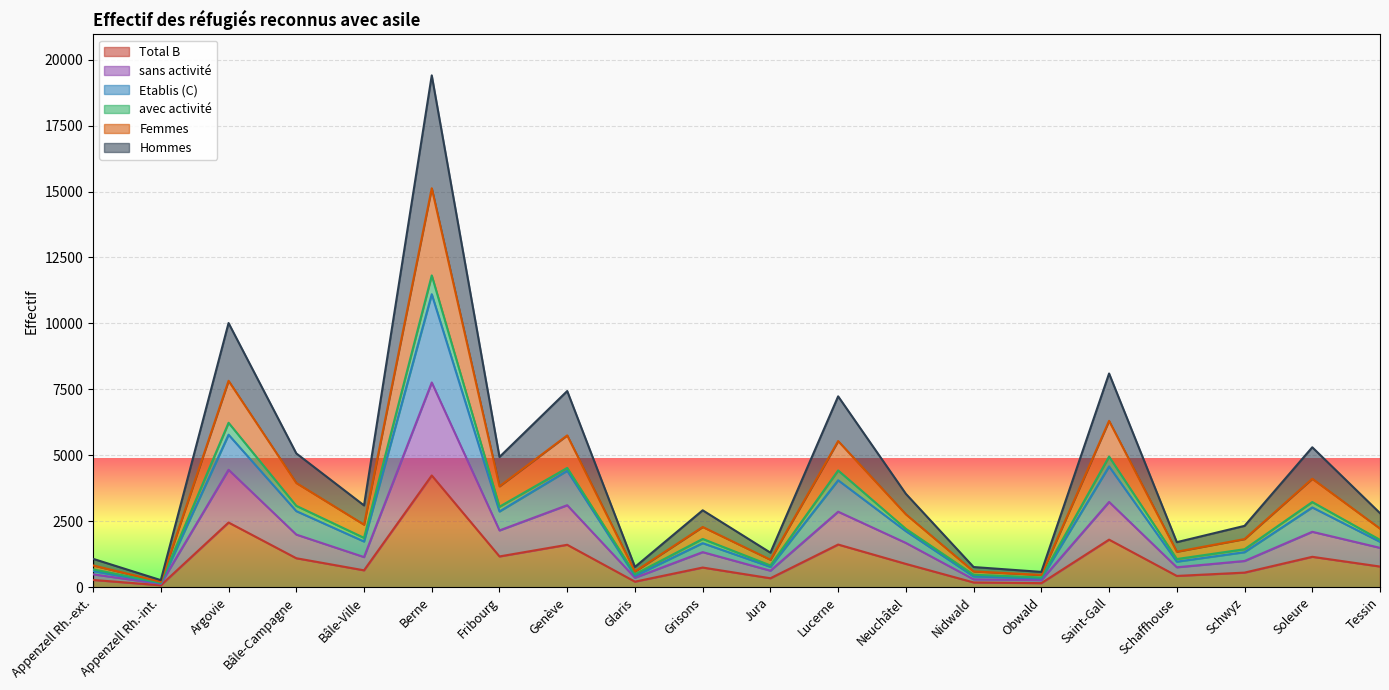

Is it true that Total B equals 4236 at Berne?

True